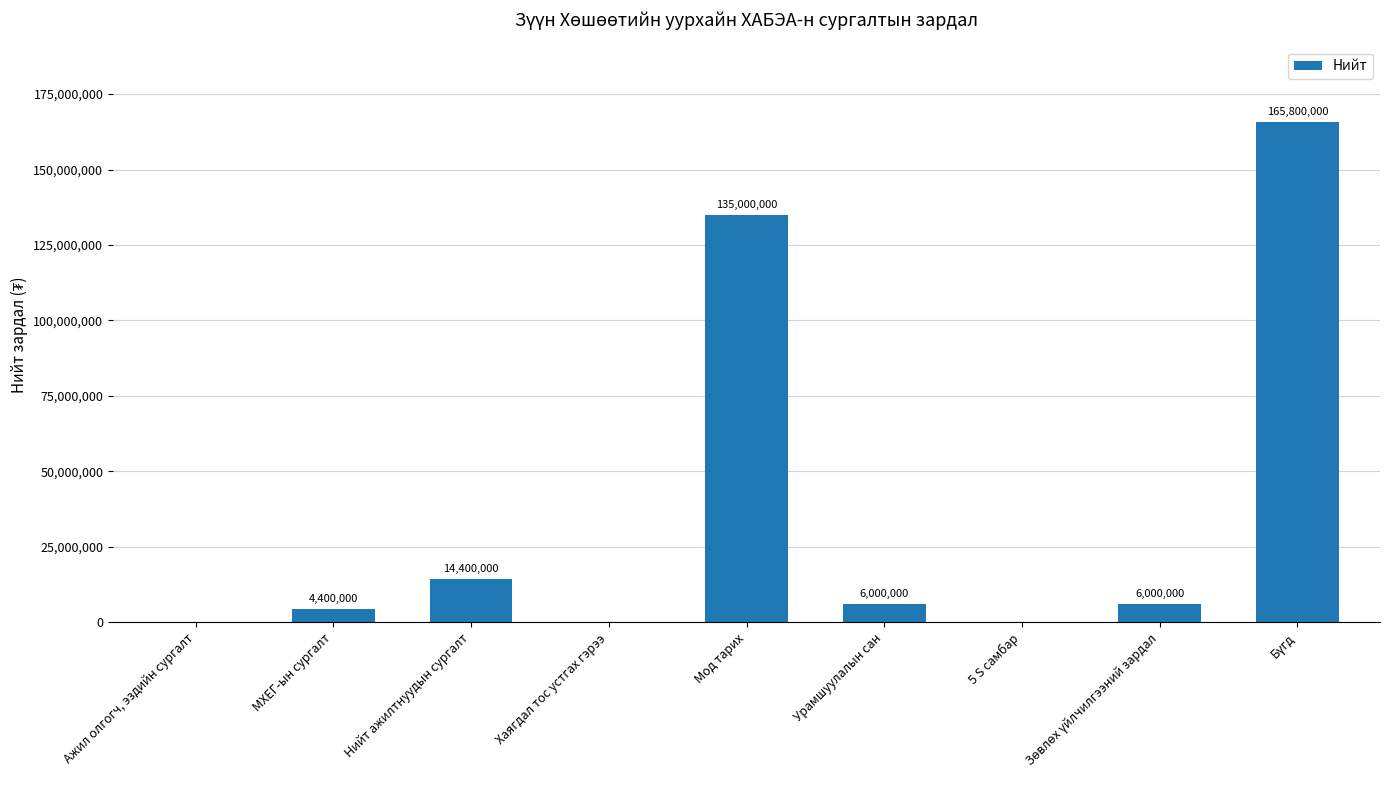

How many data points does each series have?

9